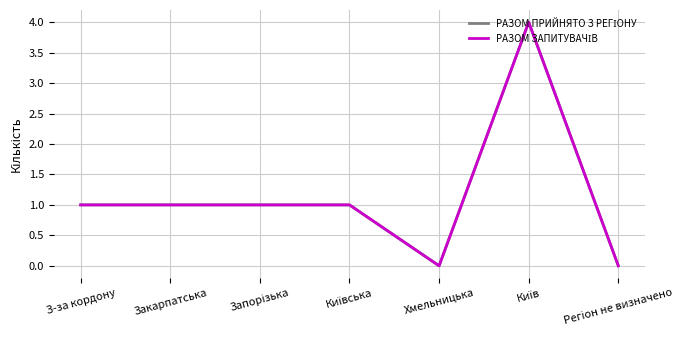

Does the chart have visible grid lines?

Yes